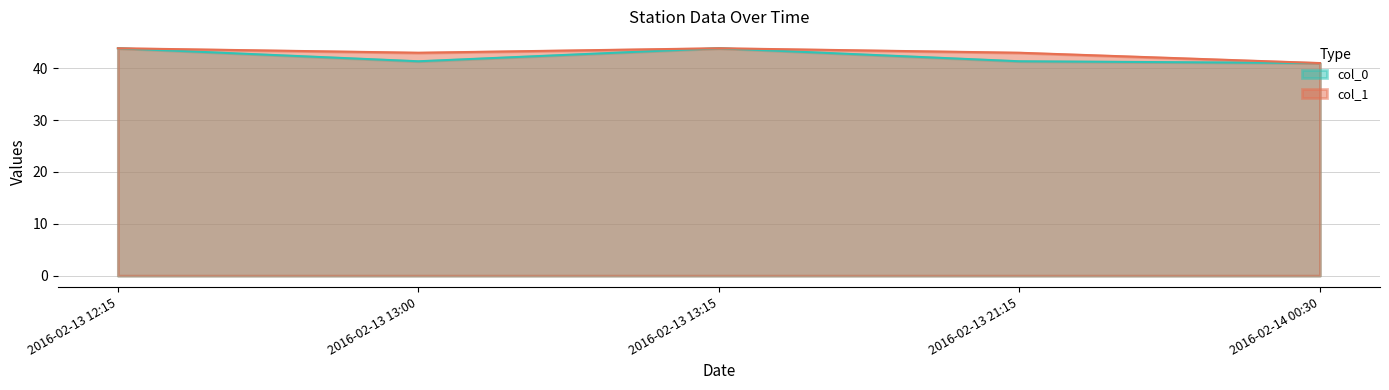

Reading right to left, extract all data points from this chart.

col_0: 41.0	41.3	43.9	41.3	43.9
col_1: 41.0	43.0	43.9	43.0	43.9